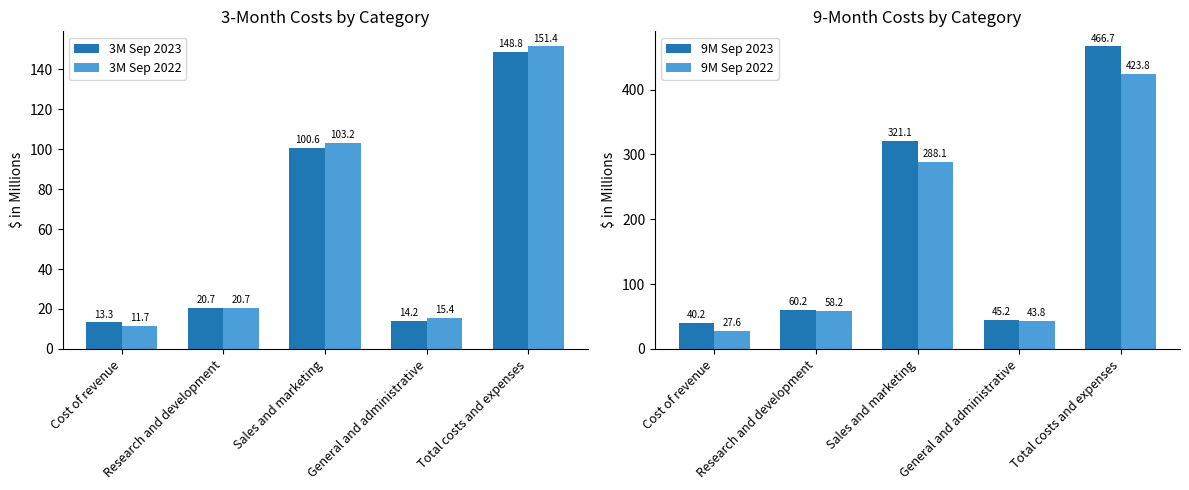

Does the chart contain stacked bars?

No